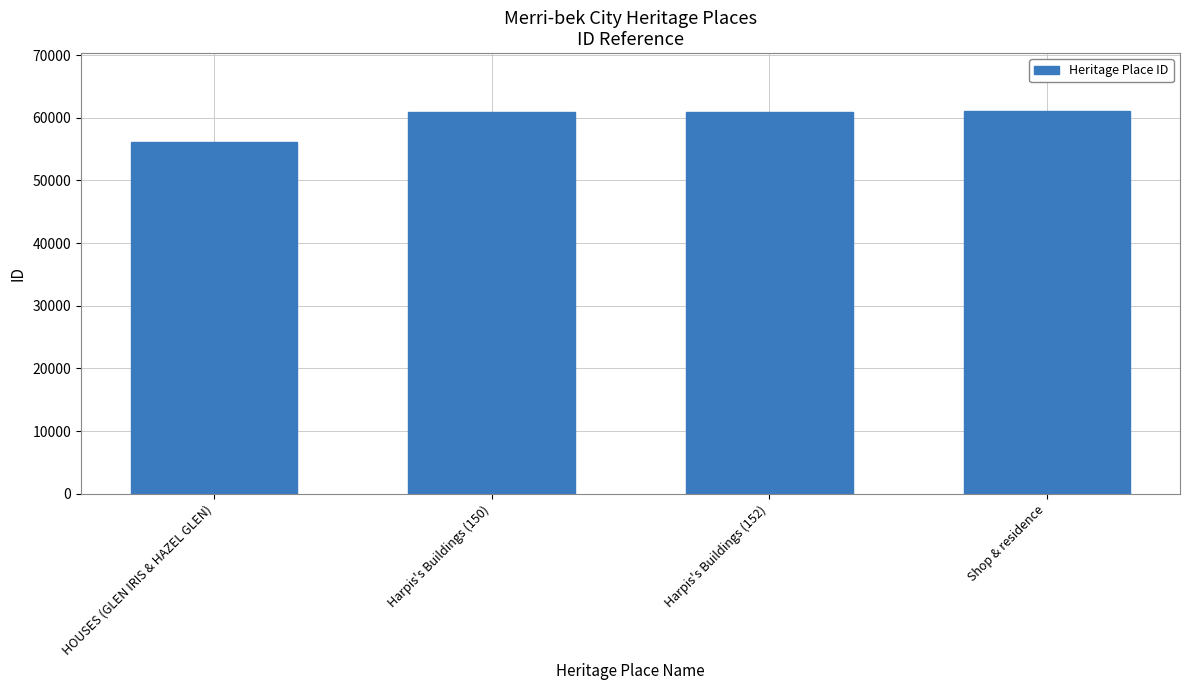

At which category does the chart reach its minimum across all series?

HOUSES (GLEN IRIS & HAZEL GLEN)